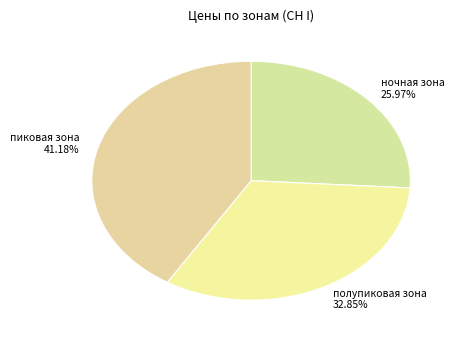

To the nearest percent, what portion does полупиковая зона represent?

33%